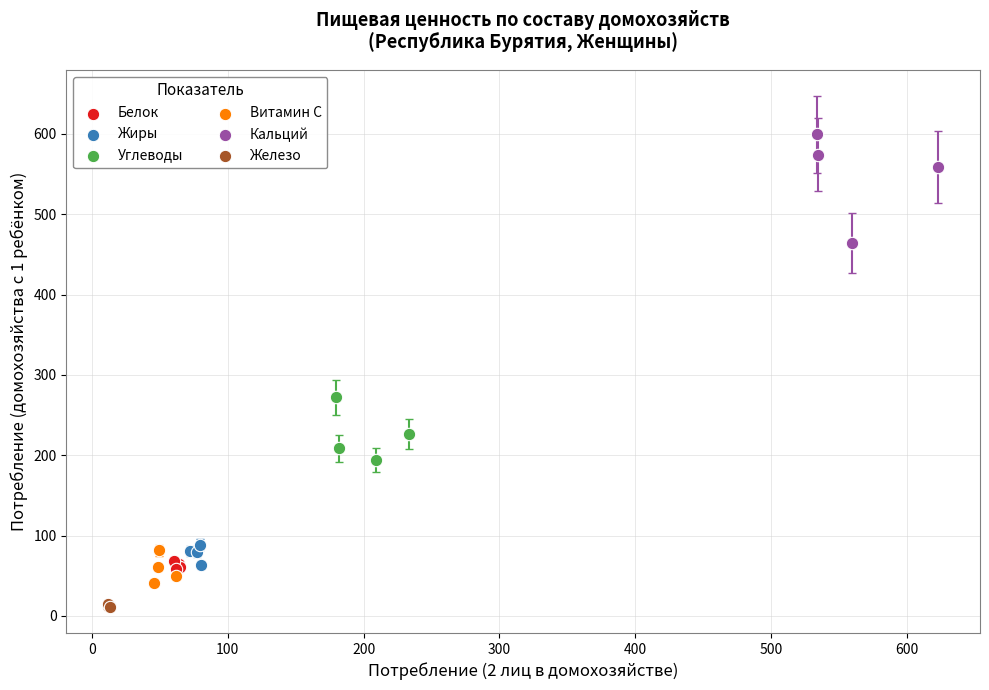

Which series has the largest Y range (max minus min)?

Кальций